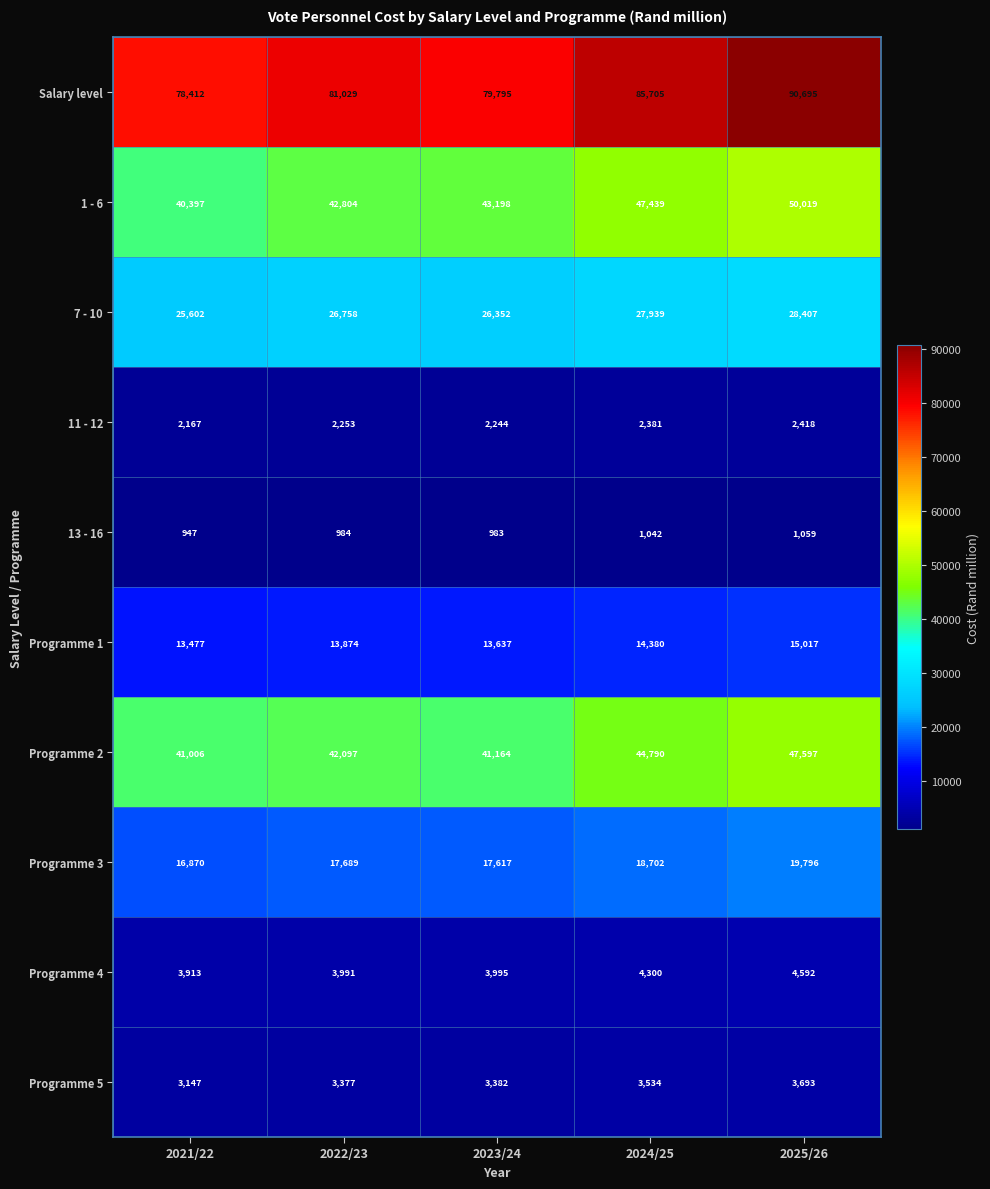

Between 2022/23 and 2023/24, which series saw the biggest shift?

Salary level